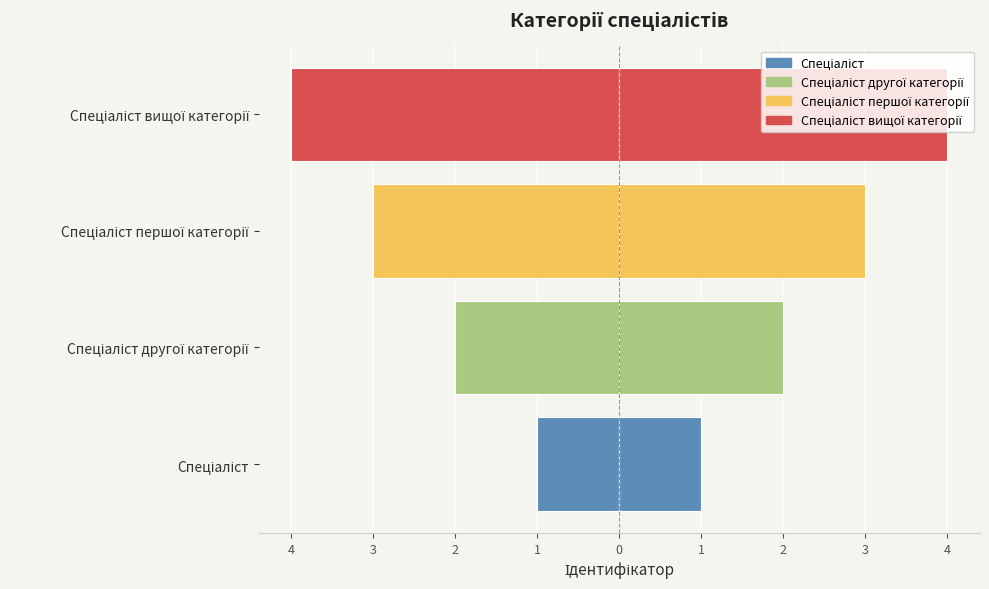

What is the value of the 2nd bar from the left?

-2